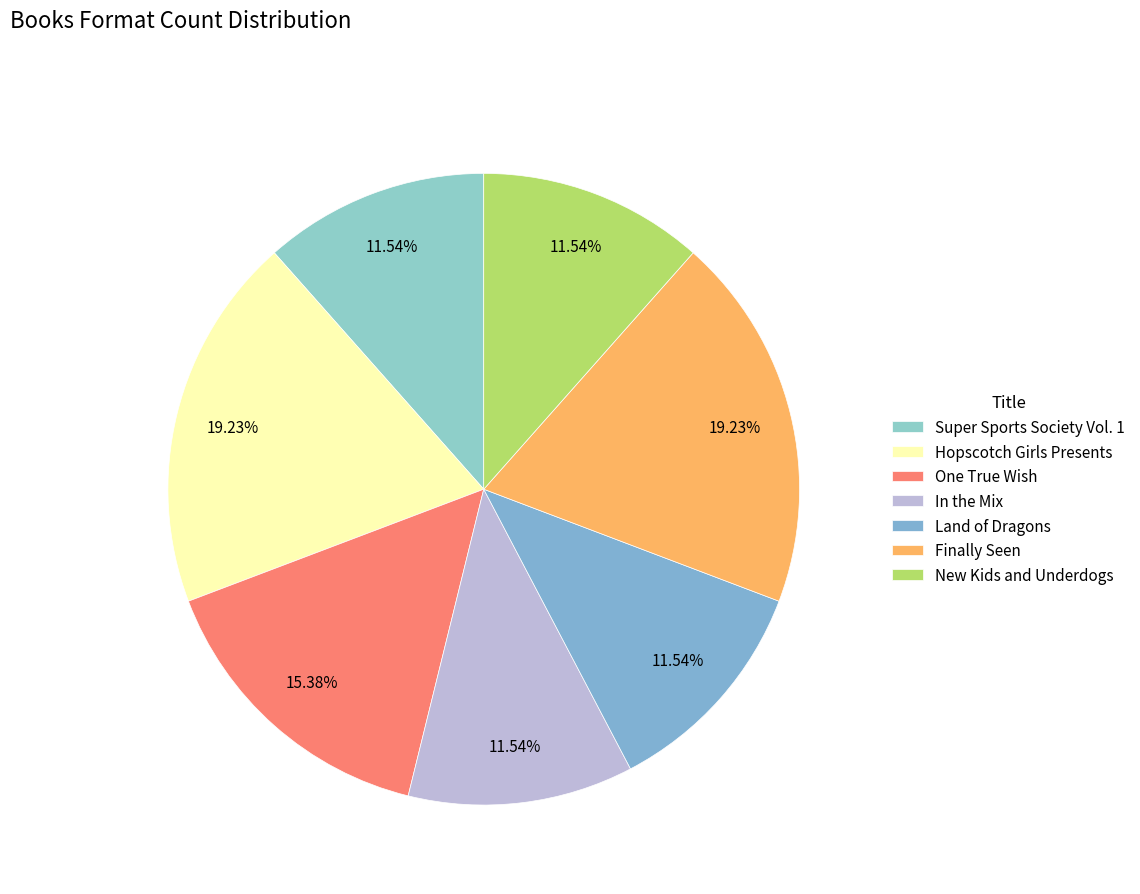

True or false: Finally Seen accounts for 19% of the total.

True